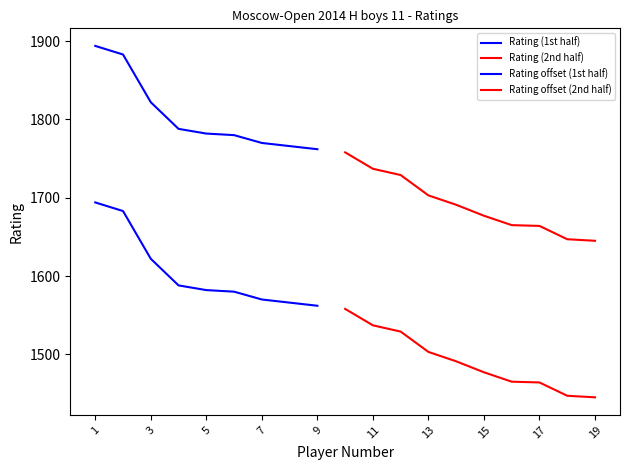

What is the sum of all values?

33163